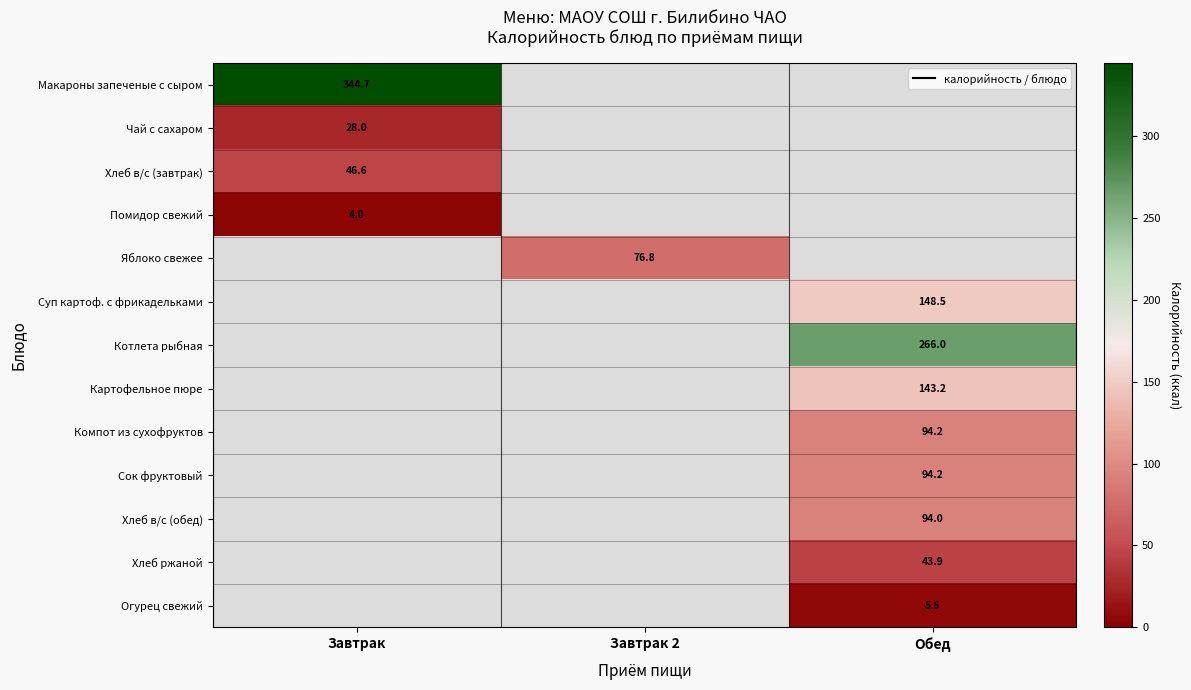

Count the number of categories in the chart.

3